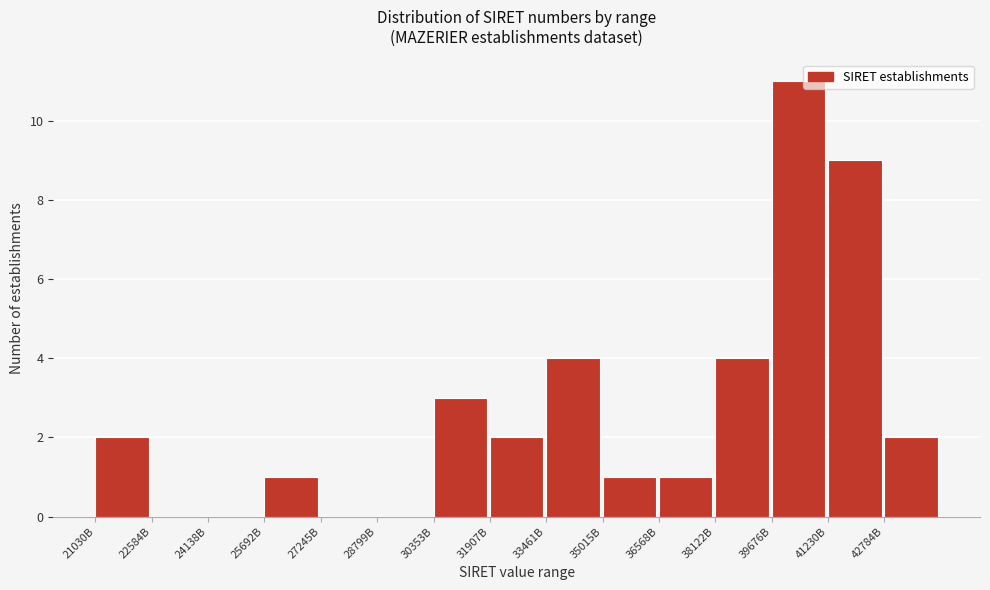

Reading left to right, transcribe all the data shown in this chart.

21030B=2	22584B=0	24138B=0	25692B=1	27245B=0	28799B=0	30353B=3	31907B=2	33461B=4	35015B=1	36568B=1	38122B=4	39676B=11	41230B=9	42784B=2